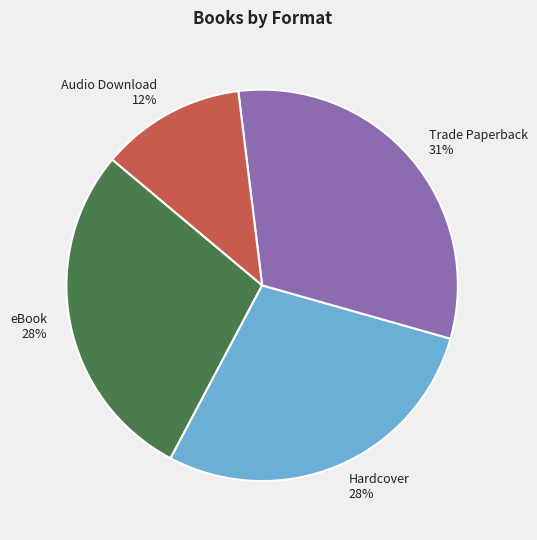

Is eBook the majority of the pie?

No